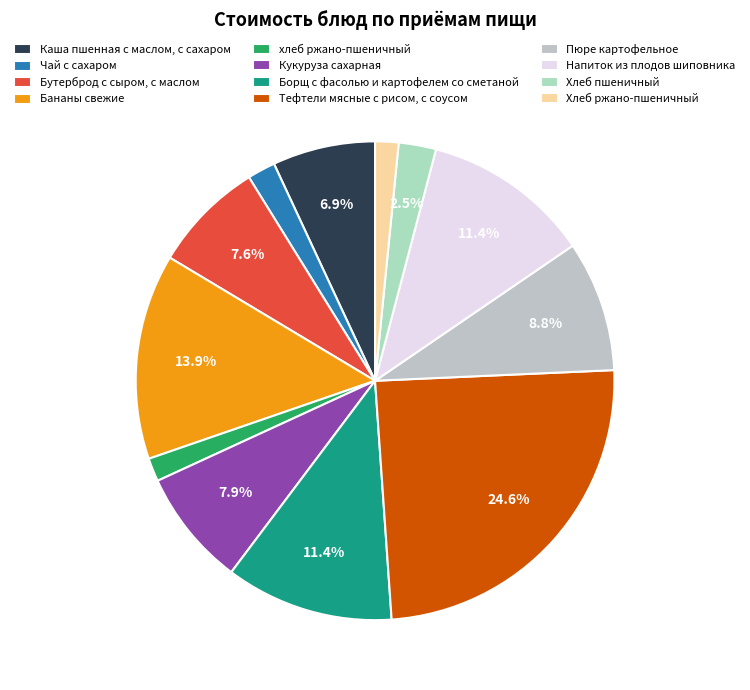

Is the sum of Каша пшенная с маслом, с сахаром and Борщ с фасолью и картофелем со сметаной greater than half?

No